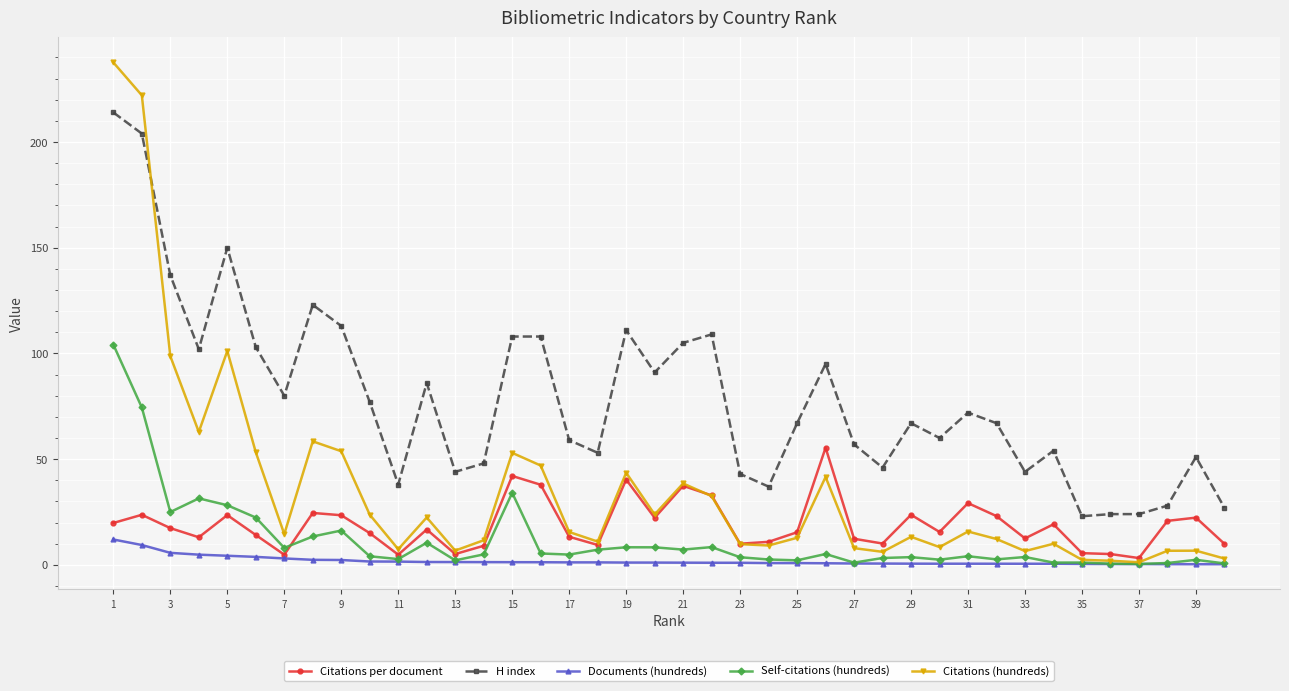

How many lines are shown in the chart?

5